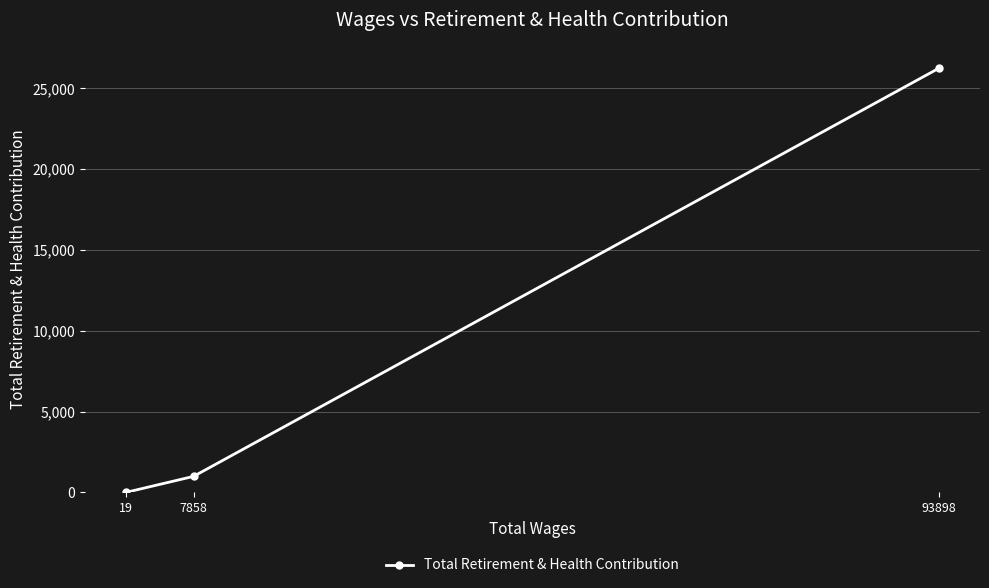

At which label is the value closest to 13132?

7858